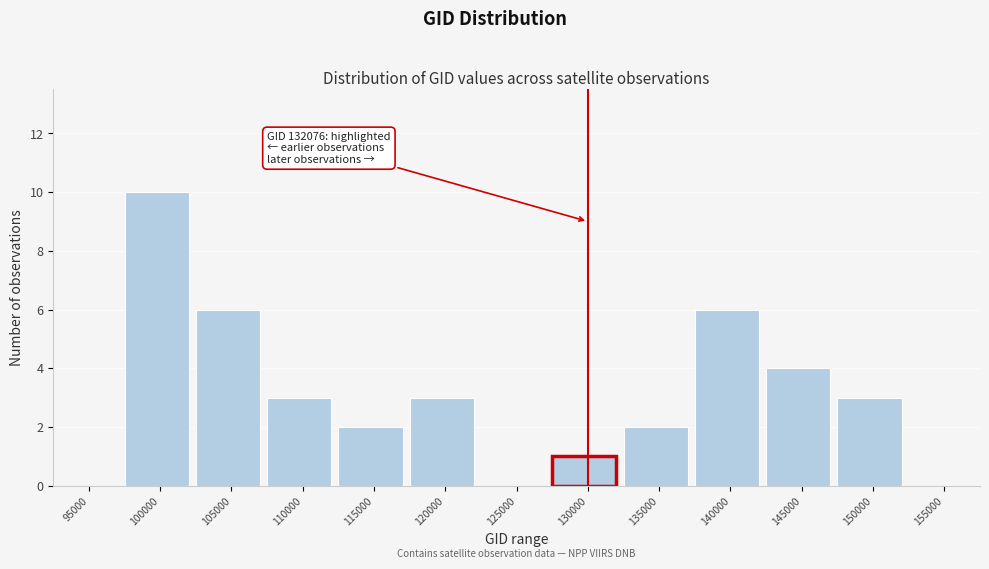

Reading left to right, extract all data points from this chart.

95000=0	100000=10	105000=6	110000=3	115000=2	120000=3	125000=0	130000=1	135000=2	140000=6	145000=4	150000=3	155000=0